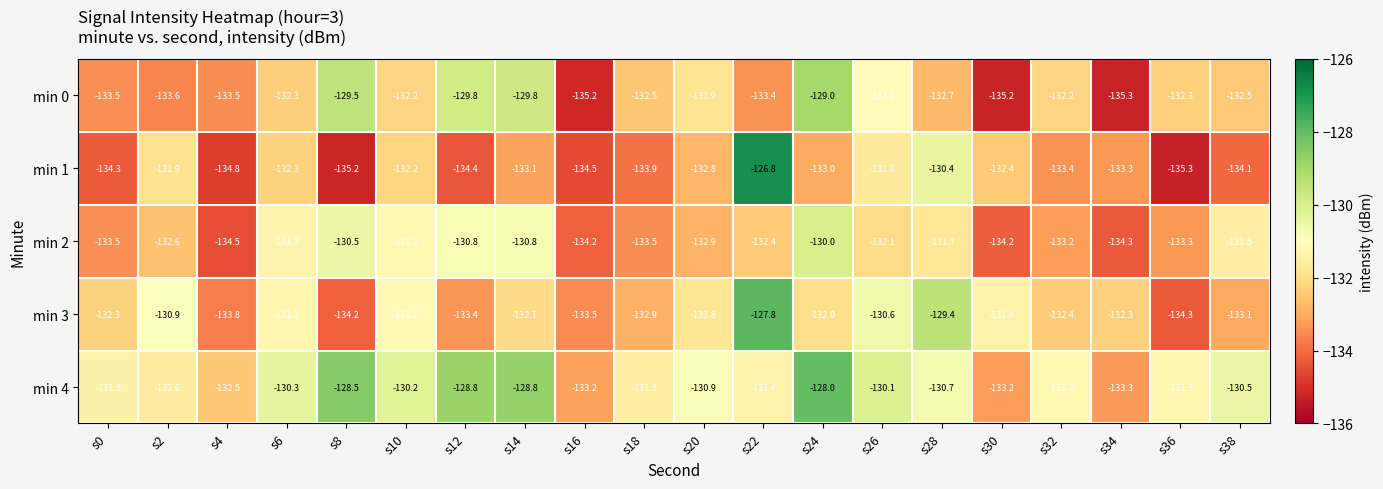

The min 2 series shows -131.5 at s38. True or false?

True